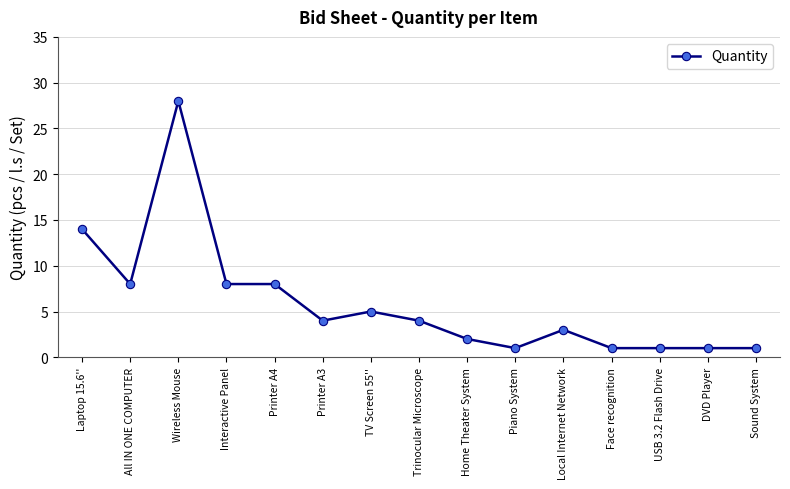

What is the sum of the values at TV Screen 55'' and Local Internet Network?

8